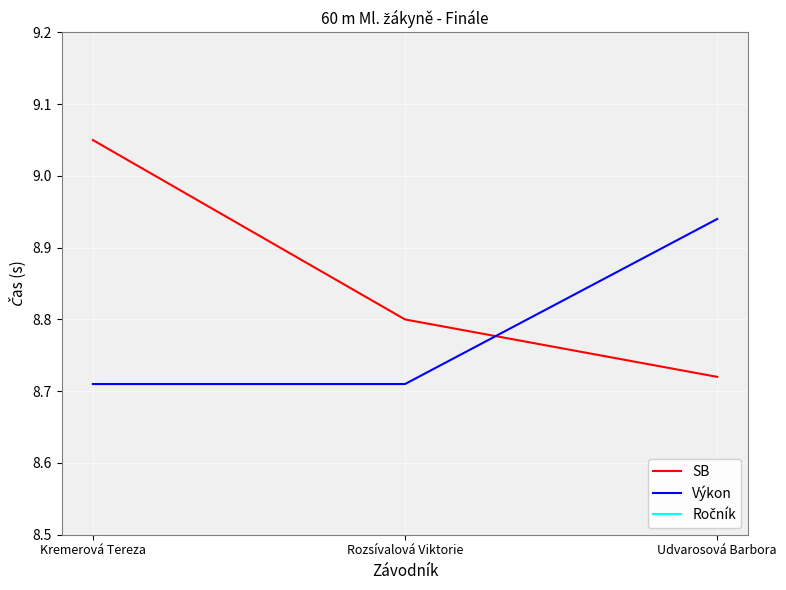

Rank the series by their maximum value, from lowest to highest.

Ročník, Výkon, SB